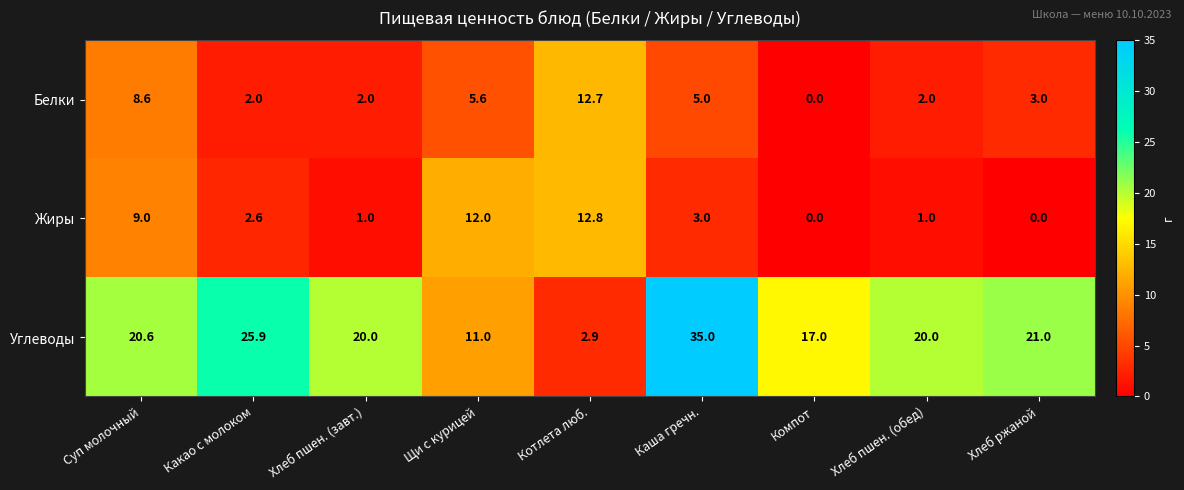

Rank the series at Котлета люб. from lowest to highest value.

Углеводы, Белки, Жиры